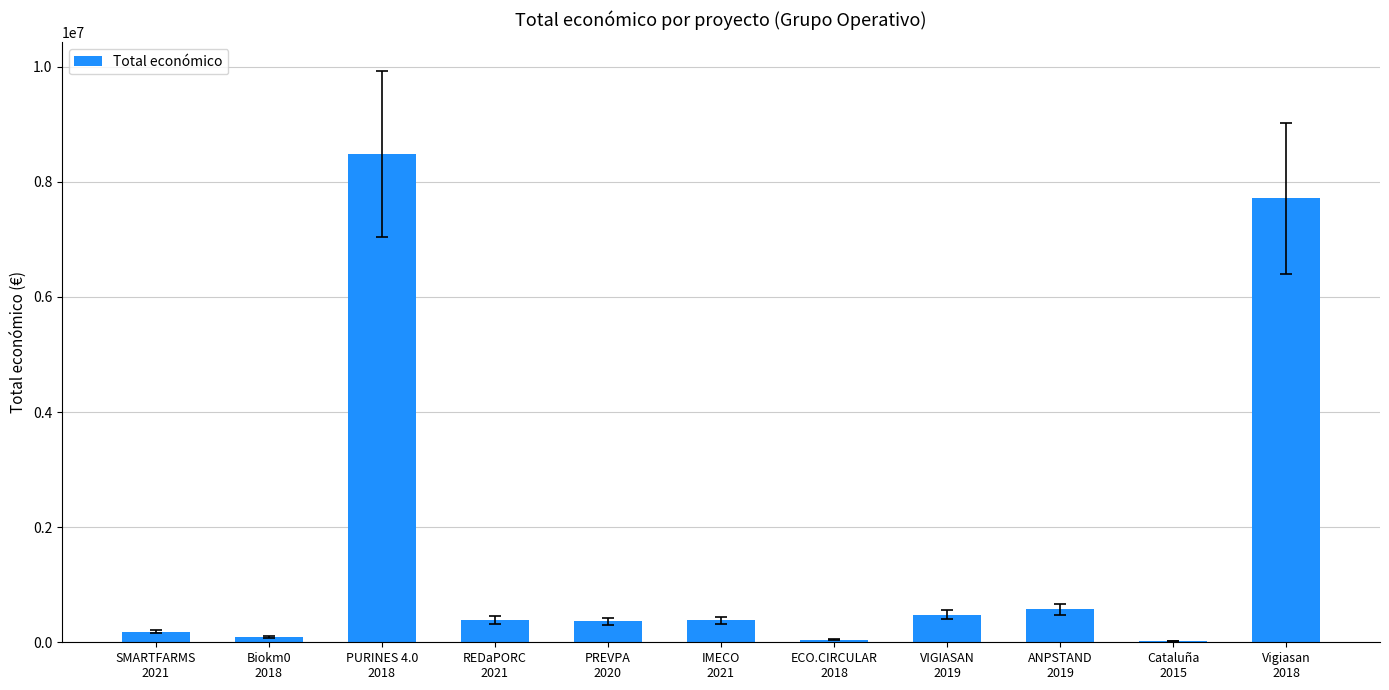

What is the change in value from REDaPORC
2021 to VIGIASAN
2019?

+94607